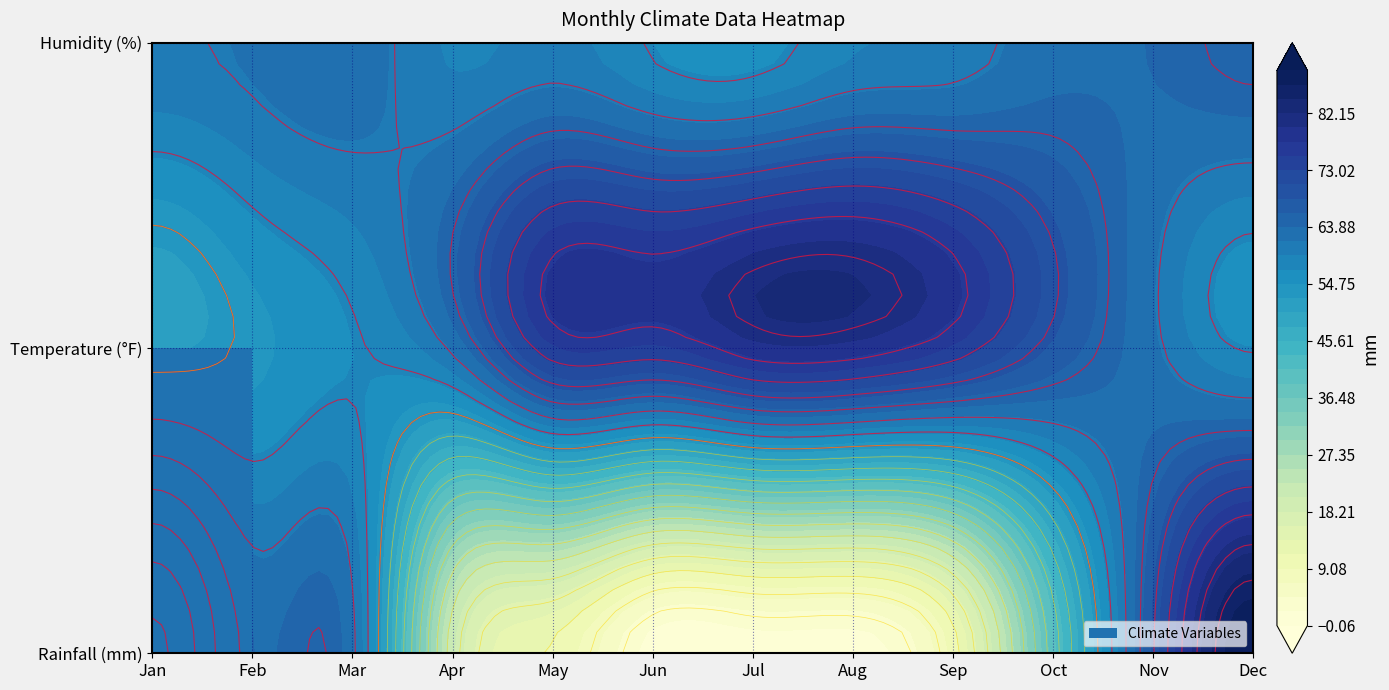

Count the Feb values in the range 54 to 64.

3